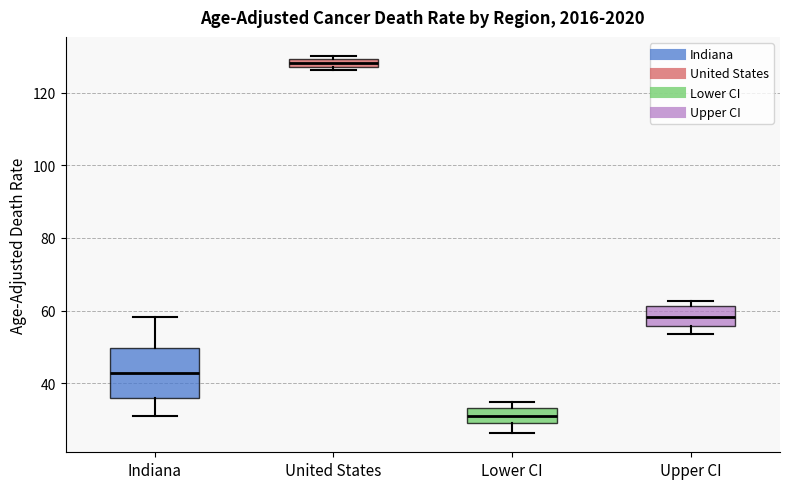

Which box's median line is the highest?

United States